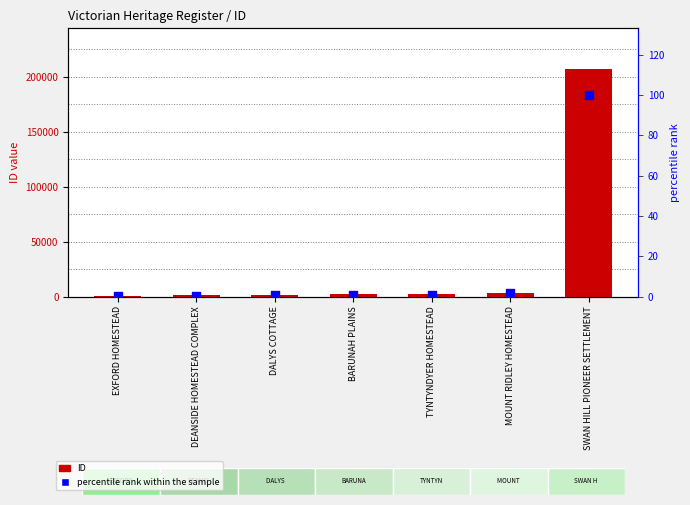

At how many categories does at least one series exceed 80408?

1